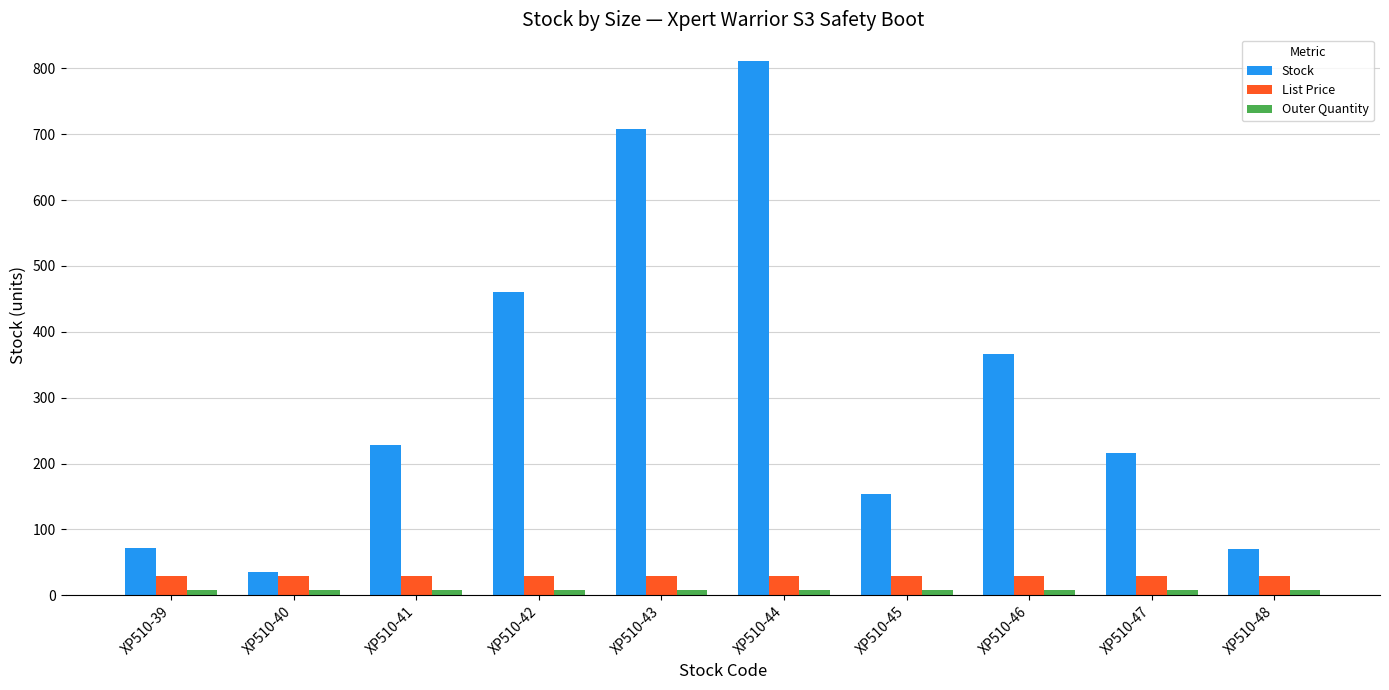

Is it true that List Price equals 29.9 at XP510-39?

True